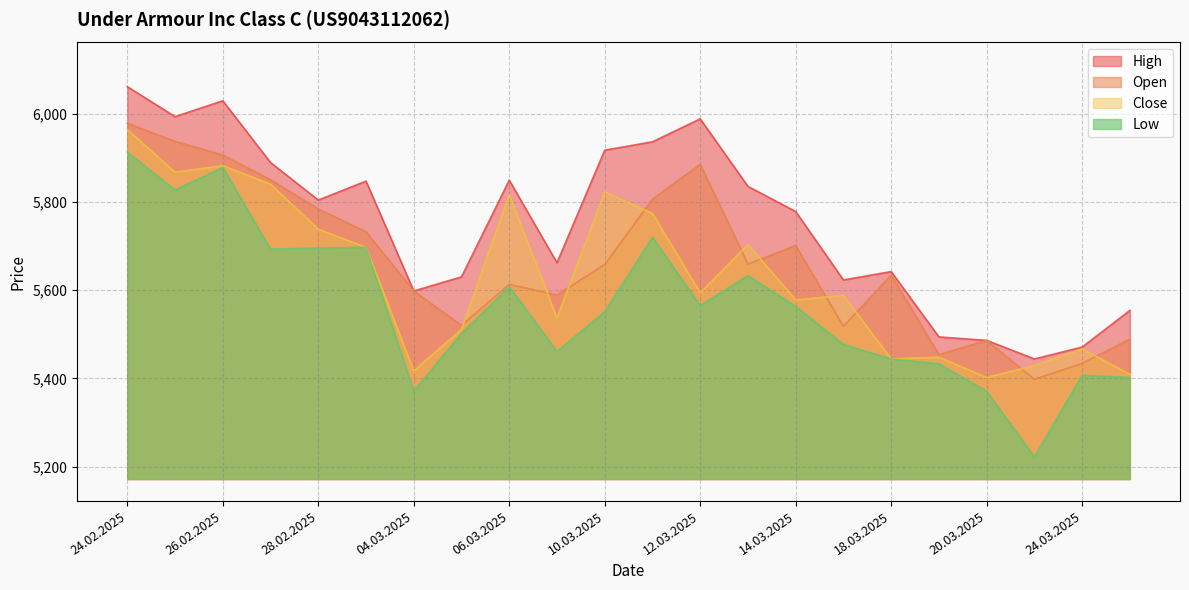

Which series has the widest spread of values?

Low